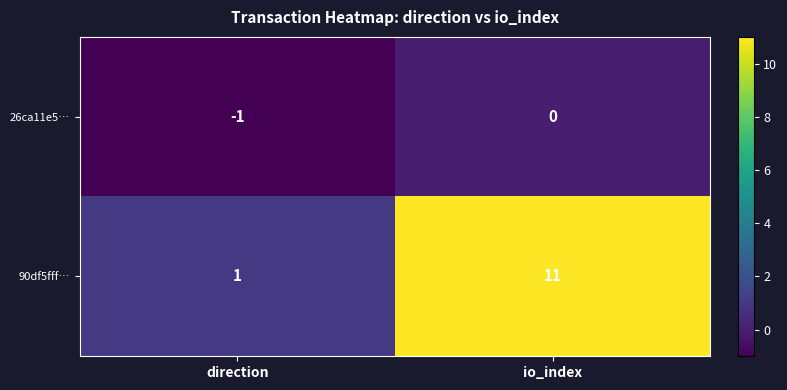

The 26ca11e5… series shows -1 at direction. True or false?

True